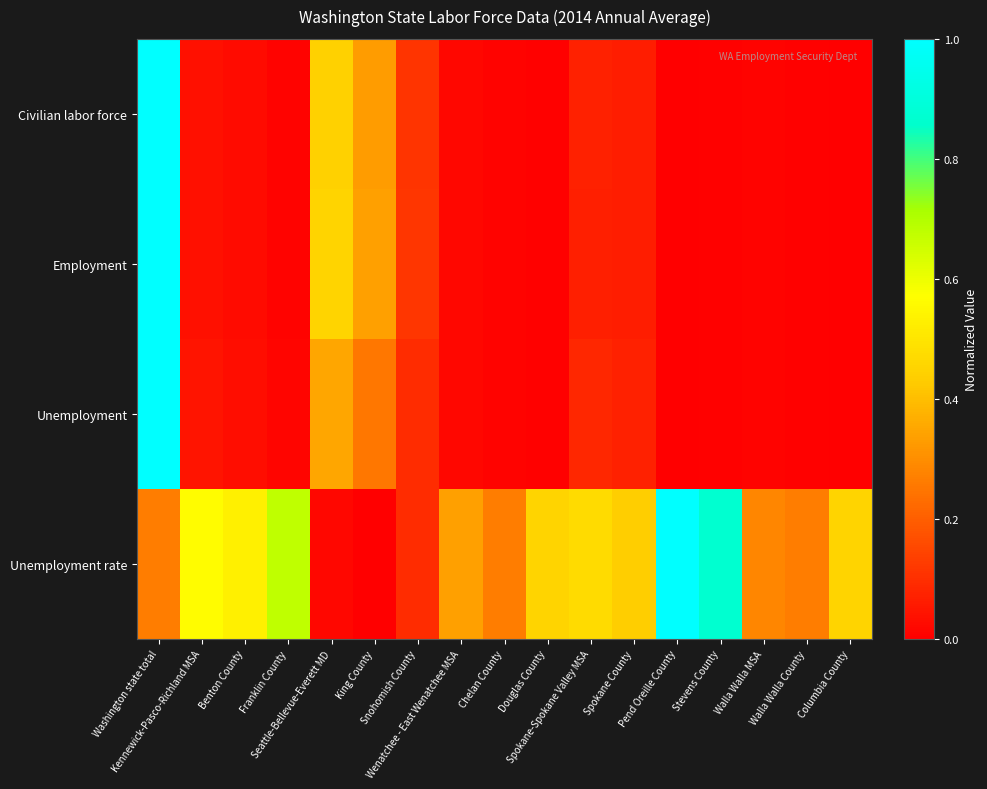

At which category is the sum across all series the highest?

Washington state total